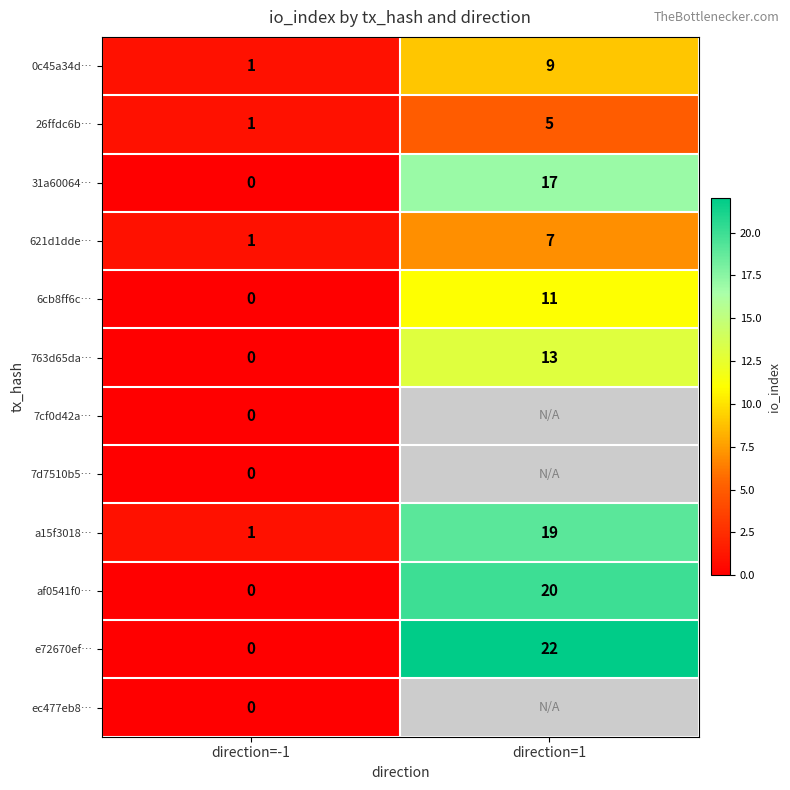

True or false: 763d65da… has a value of 6.2 at direction=1.

False